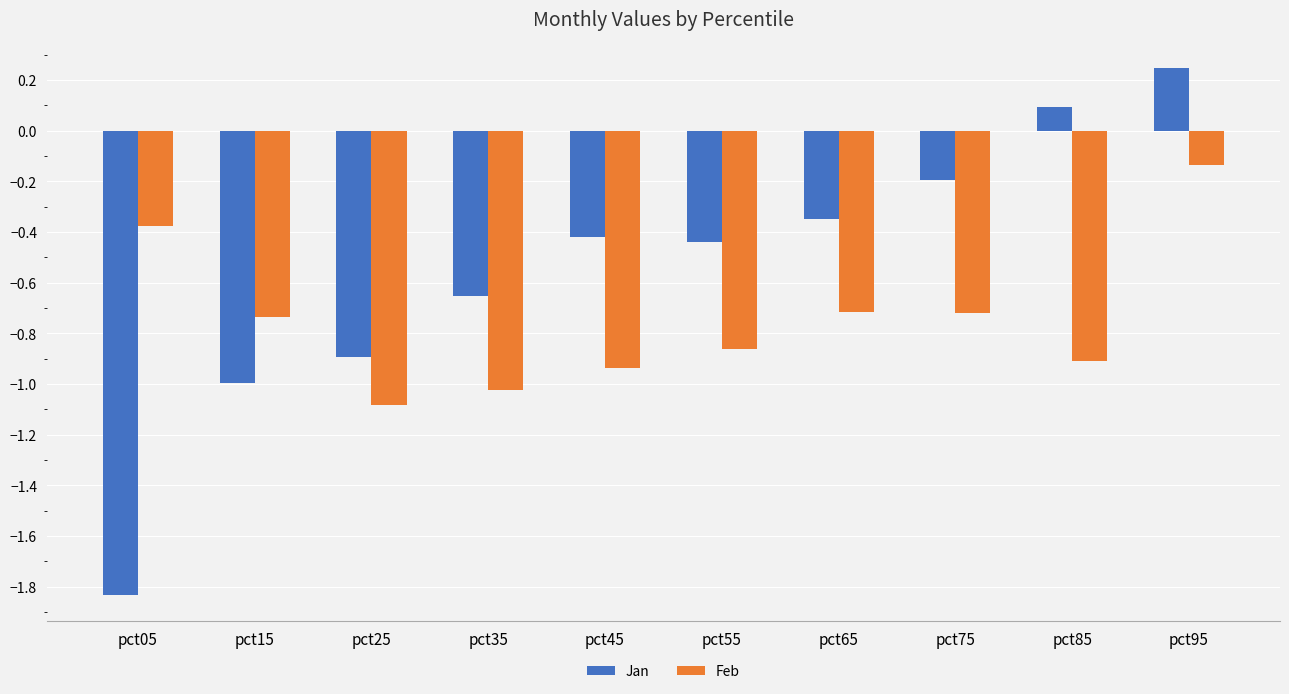

Which category has the highest value across all series?

pct95